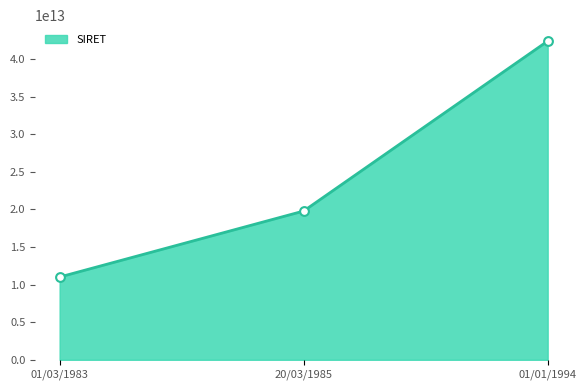

What is the change in value from 01/03/1983 to 20/03/1985?

+8776358299998